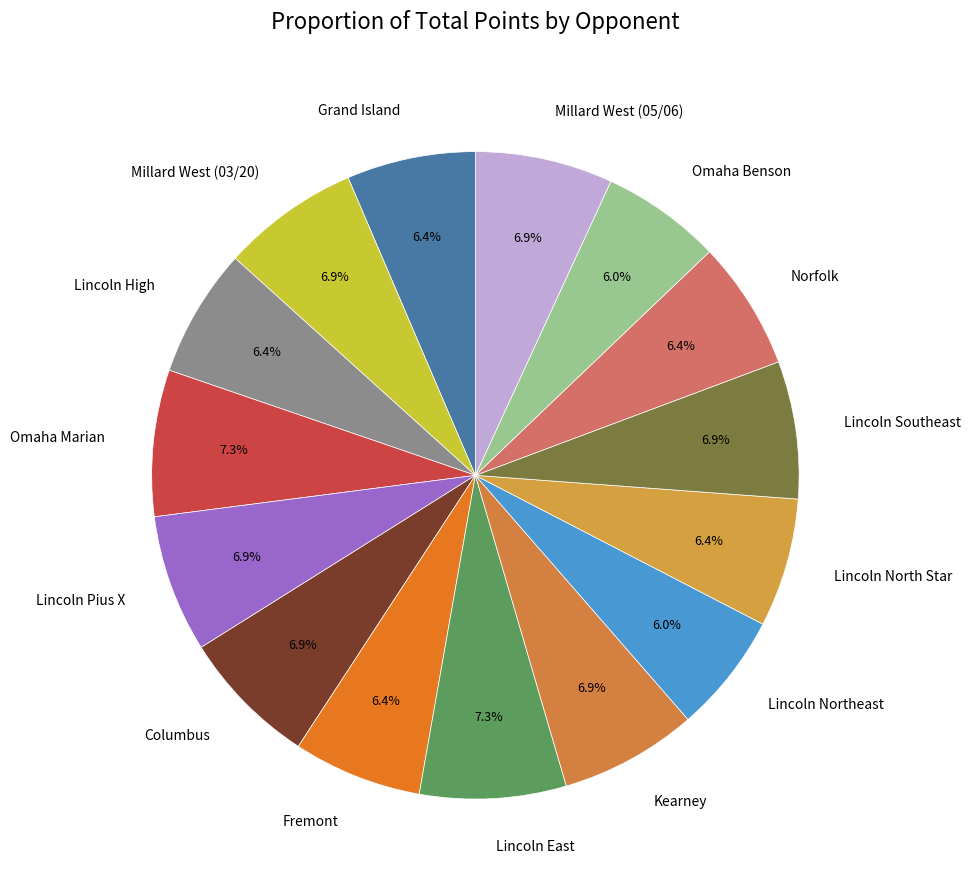

True or false: Lincoln Southeast accounts for 7% of the total.

True